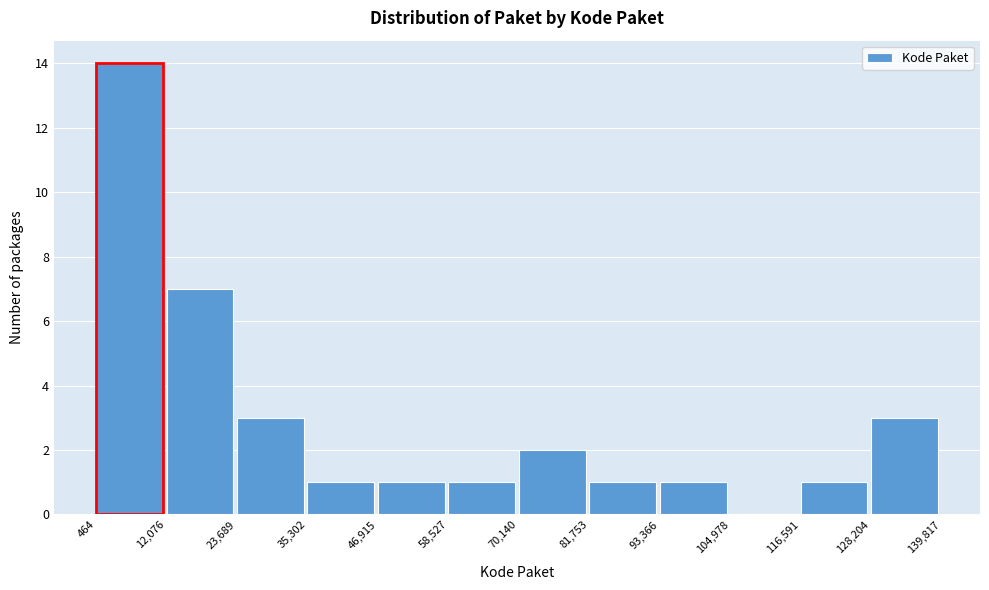

Over which range of the x-axis is the bar tallest?

464 to 12,076